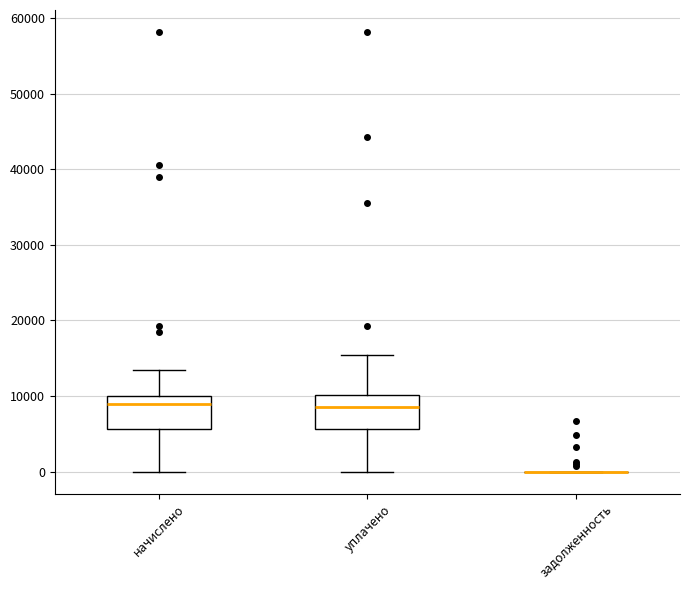

Reading left to right, read every box against the y-axis: the position of its median line, the range the box covers, and the ends of its whiskers. The values are not printed on the chart, so give them approximately, as read against the axis.

начислено: median 9000, box 6000 to 10000, whiskers 0 to 13000
уплачено: median 9000, box 6000 to 10000, whiskers 0 to 15000
задолженность: box collapsed to a line at 0, whiskers 0 to 0